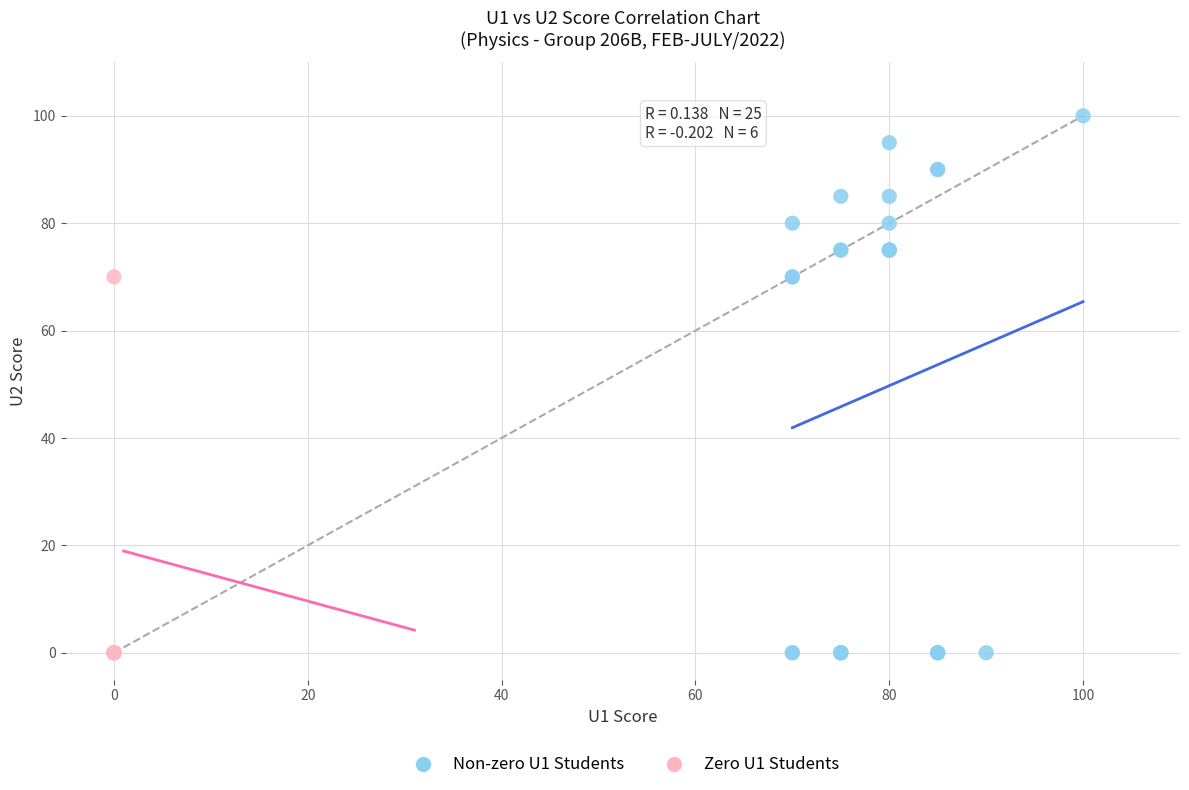

Which series has the largest Y range (max minus min)?

Non-zero U1 Students